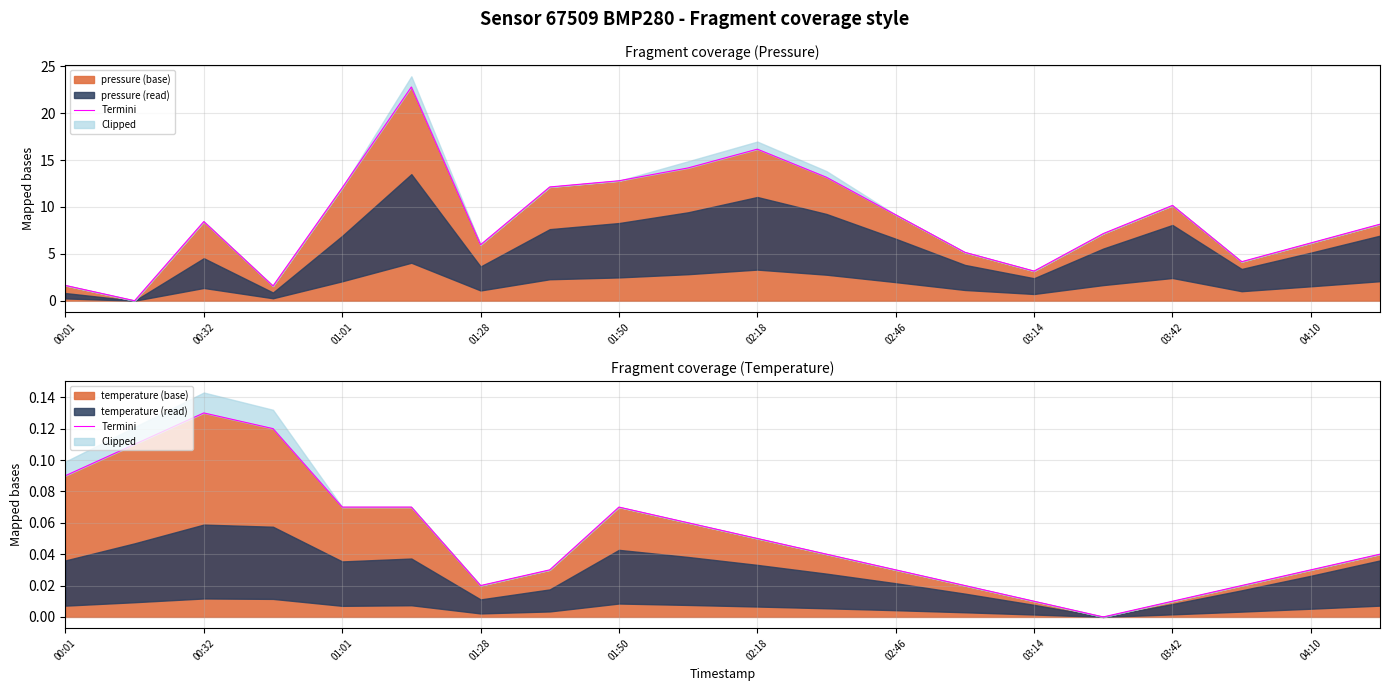

True or false: temperature (base) has a value of 0.0 at 02:18.

False